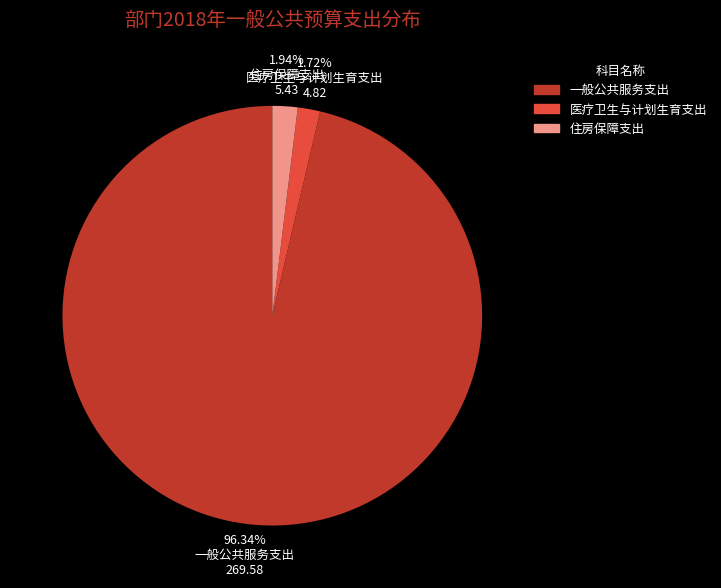

Is 一般公共服务支出 the majority of the pie?

Yes